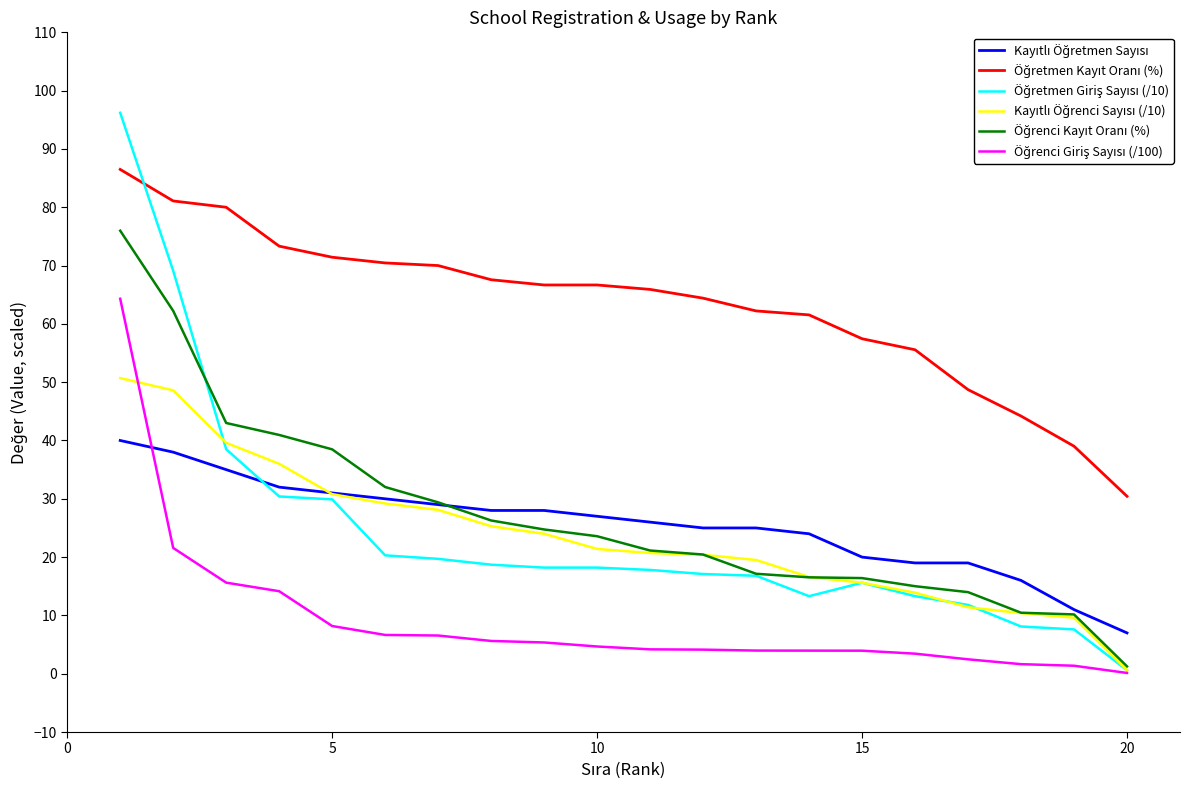

Does the chart display data point markers on the line(s)?

No